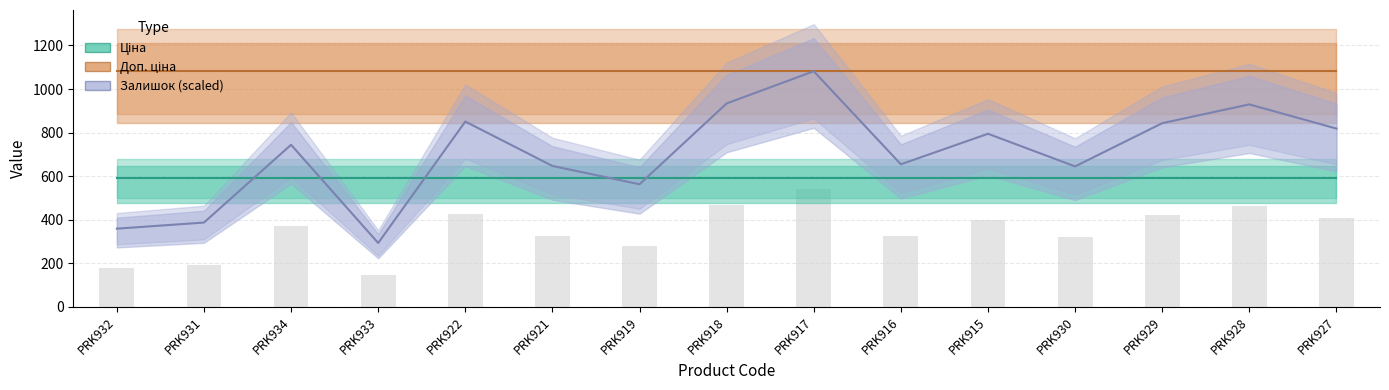

Which label corresponds to the smallest value in the chart?

PRK933